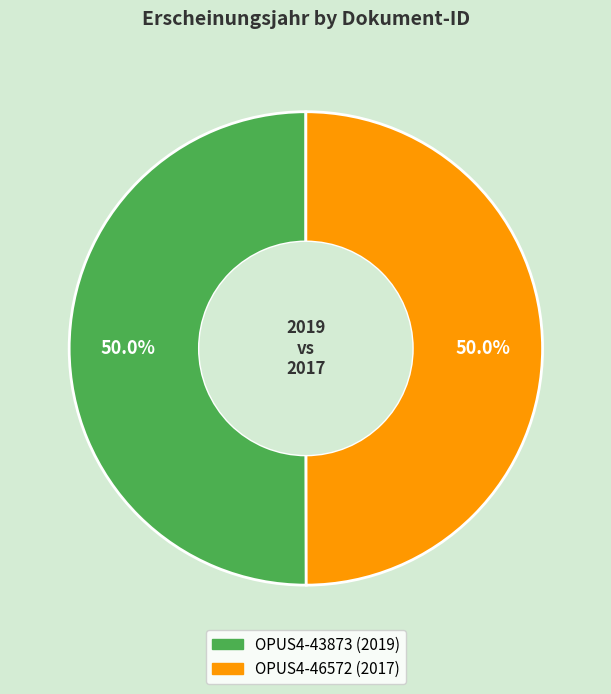

To the nearest percent, what is the average slice percentage?

50%